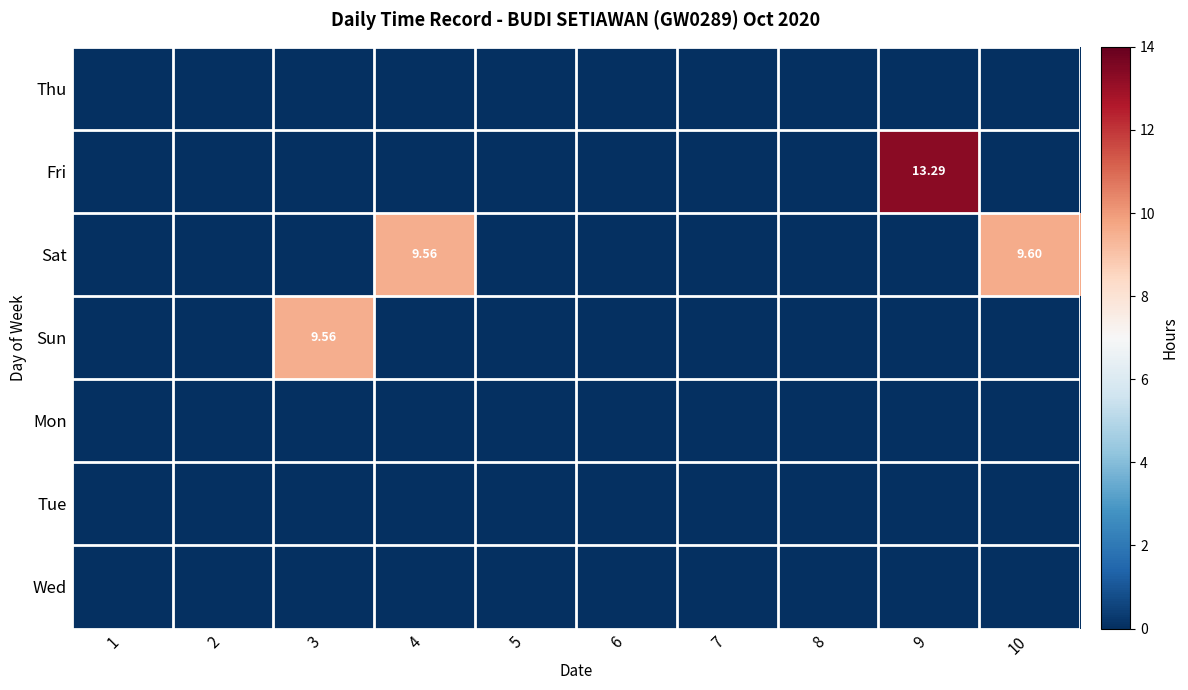

What is the sum of all Sat values?

19.2